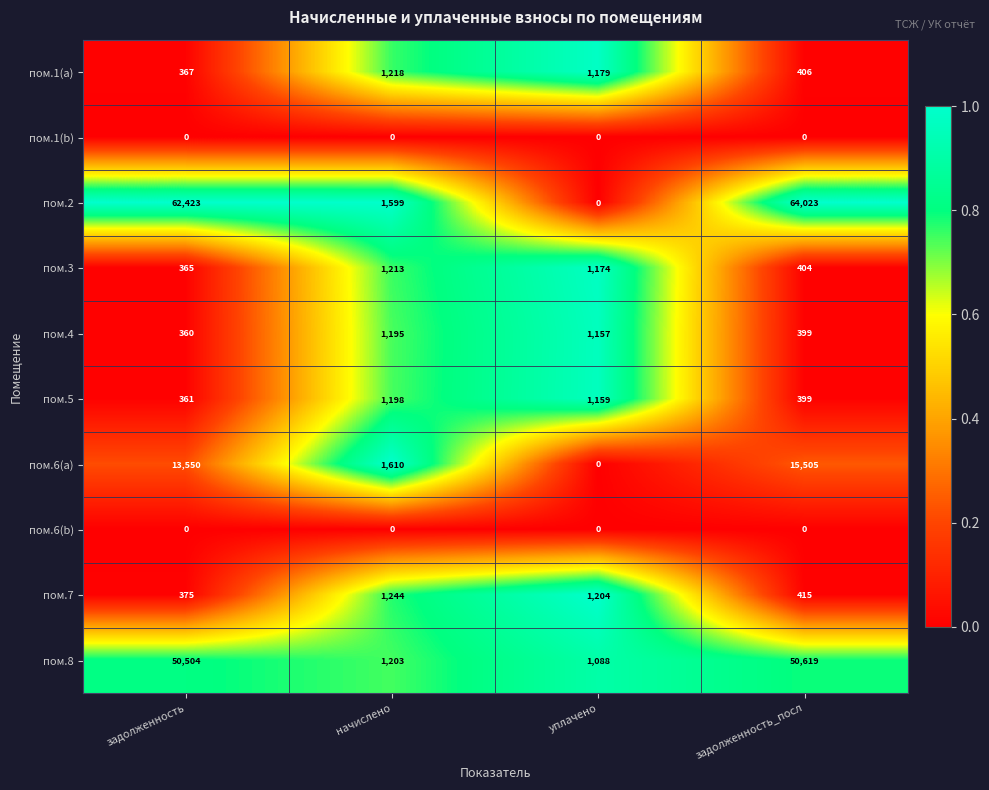

The value of пом.1(a) at уплачено is 1179. True or false?

True